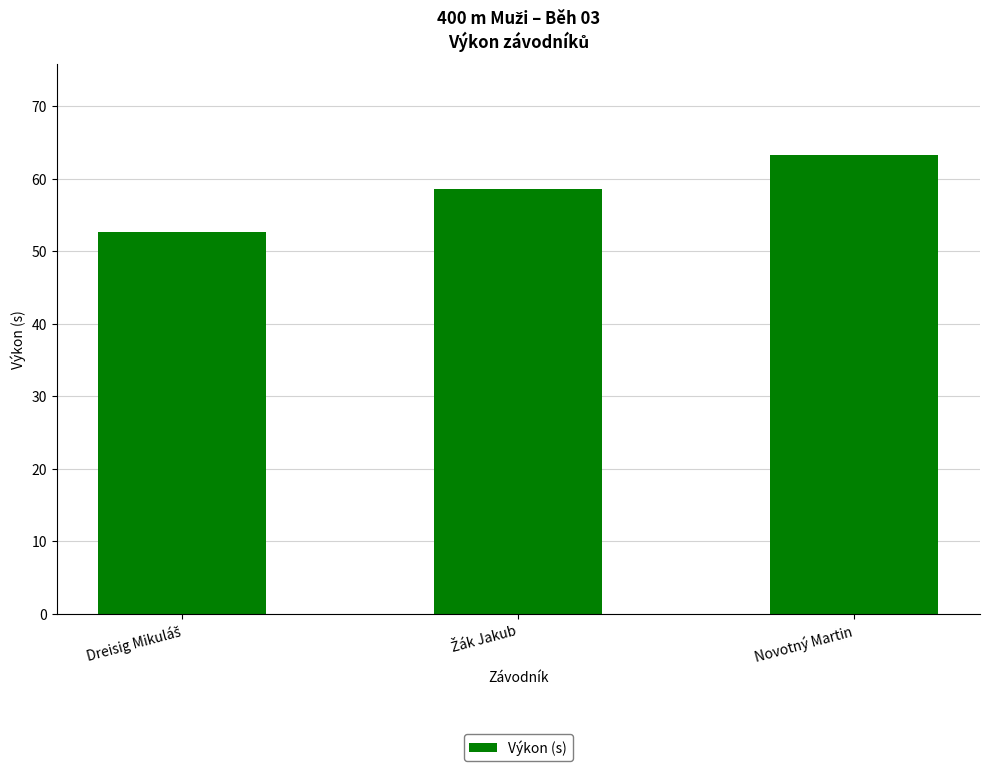

The value at Novotný Martin is 63.2. True or false?

True